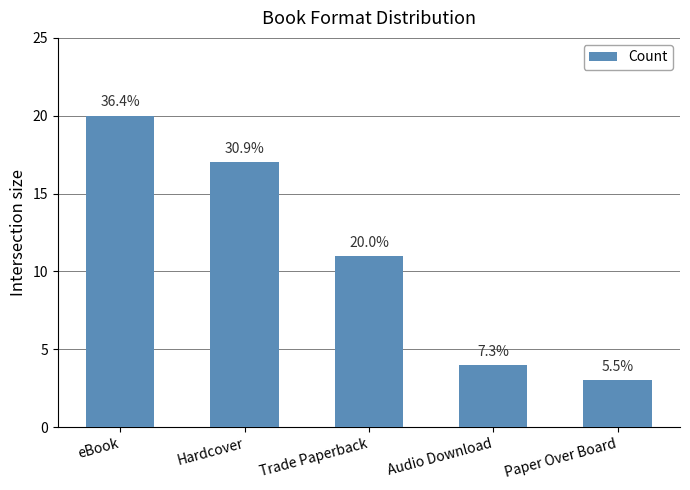

What is the maximum value shown in the chart?

20